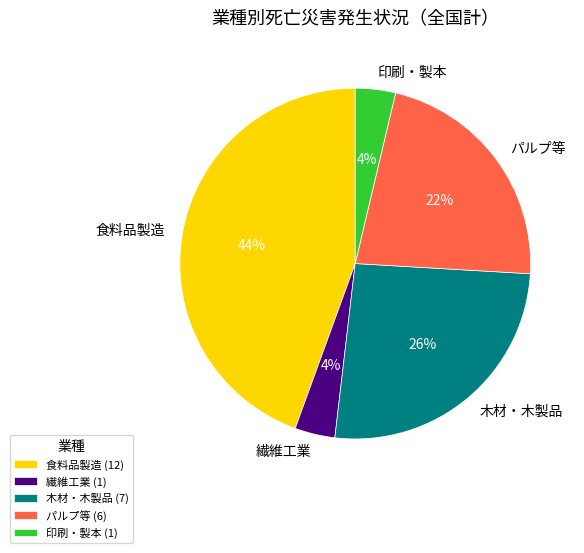

To the nearest percent, what is the combined percentage of 木材・木製品 and パルプ等?

48%